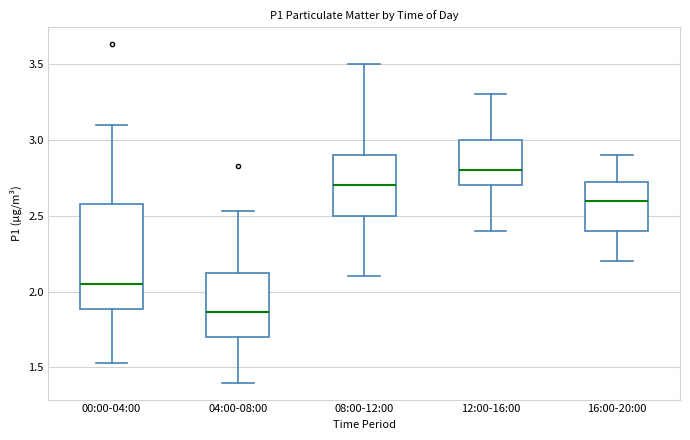

Reading left to right, transcribe this box plot: for each box, give where its median line is, the range the box spans, and where its two whiskers end, as read against the y-axis. The values are not printed on the chart, so give them approximately, as read against the axis.

00:00-04:00: median 2.05, box 1.90 to 2.60, whiskers 1.55 to 3.10
04:00-08:00: median 1.85, box 1.70 to 2.15, whiskers 1.40 to 2.55
08:00-12:00: median 2.70, box 2.50 to 2.90, whiskers 2.10 to 3.50
12:00-16:00: median 2.80, box 2.70 to 3.00, whiskers 2.40 to 3.30
16:00-20:00: median 2.60, box 2.40 to 2.75, whiskers 2.20 to 2.90